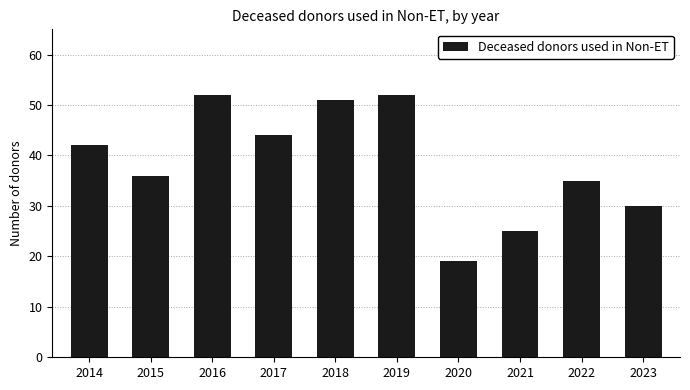

How many distinct data groups are displayed?

1